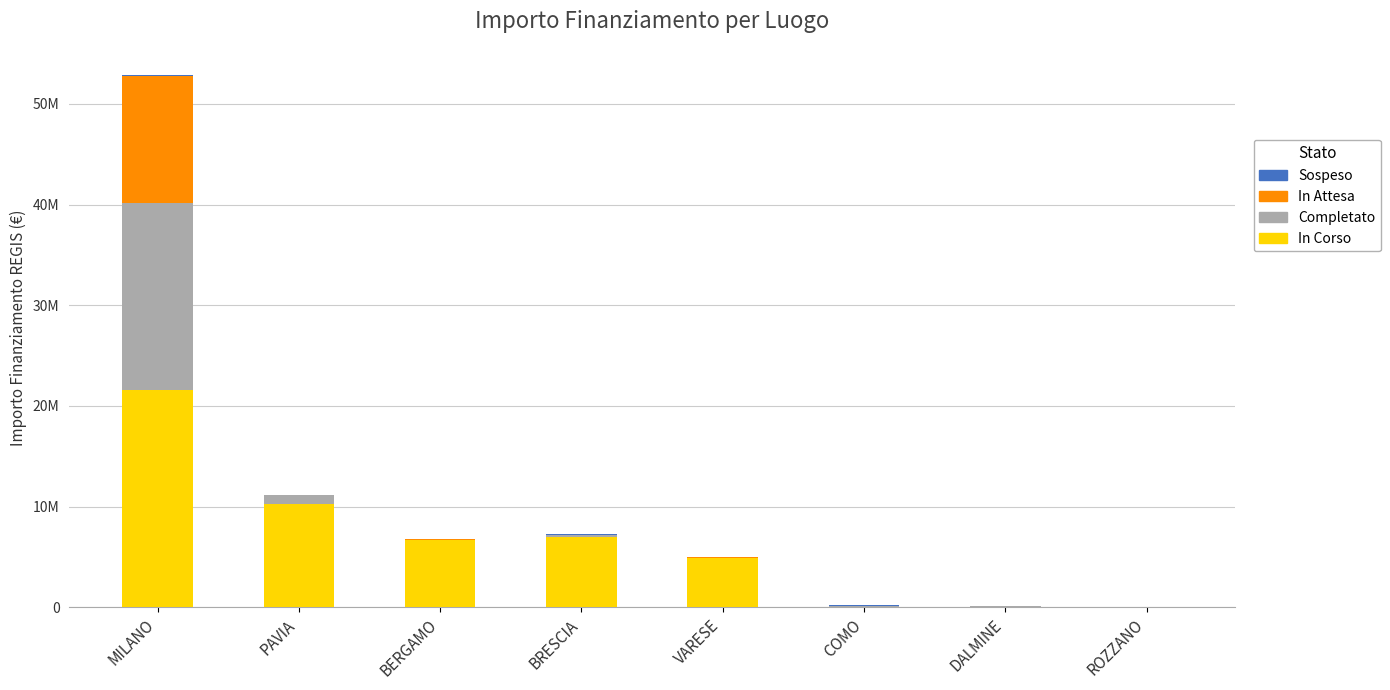

At which category is the sum across all series the highest?

MILANO